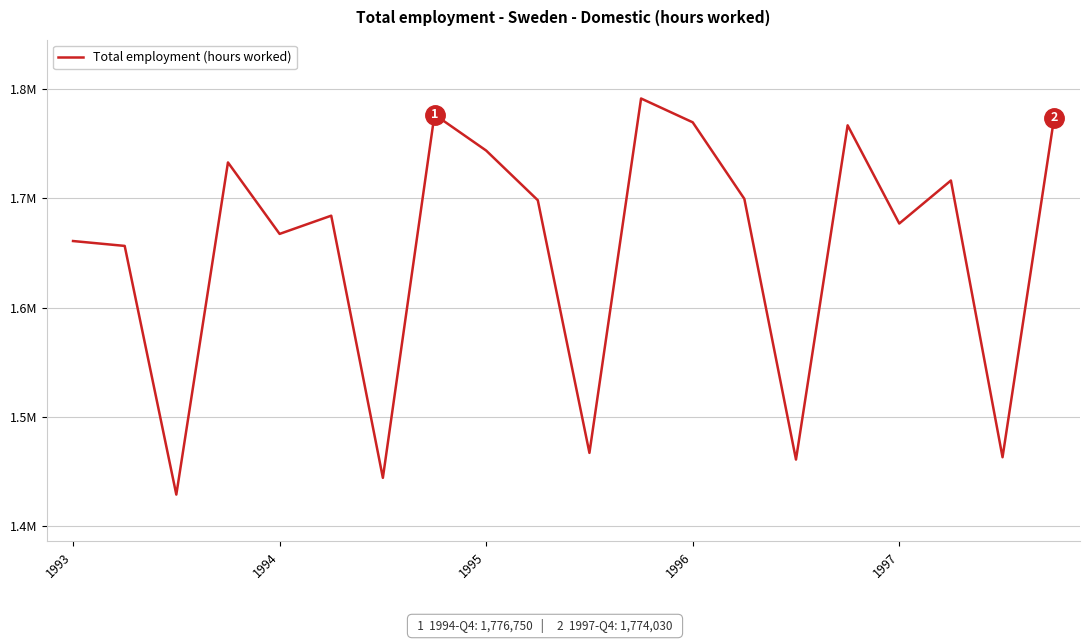

Rank the categories by value from highest to lowest.

11, 7, 19, 12, 15, 8, 1996, 17, 13, 9, 5, 16, 1997, 1993, 1994, 10, 18, 14, 6, 1995